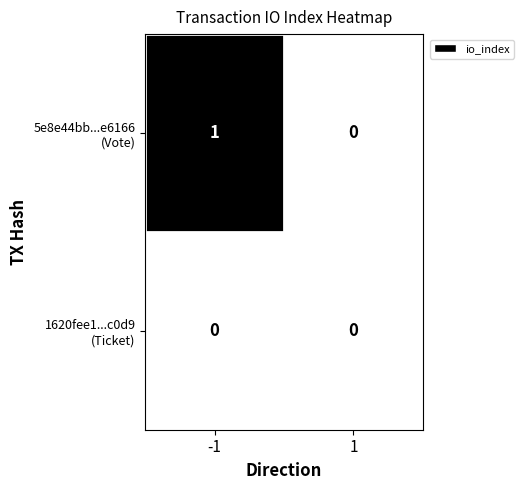

Count the number of data series in this chart.

2